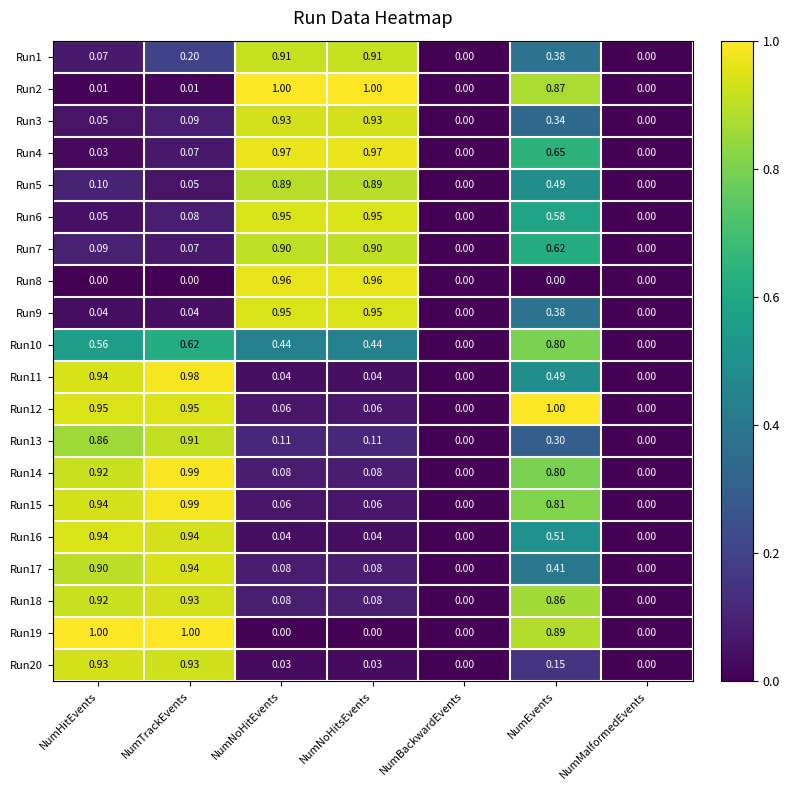

At which category is the sum across all series the highest?

NumEvents